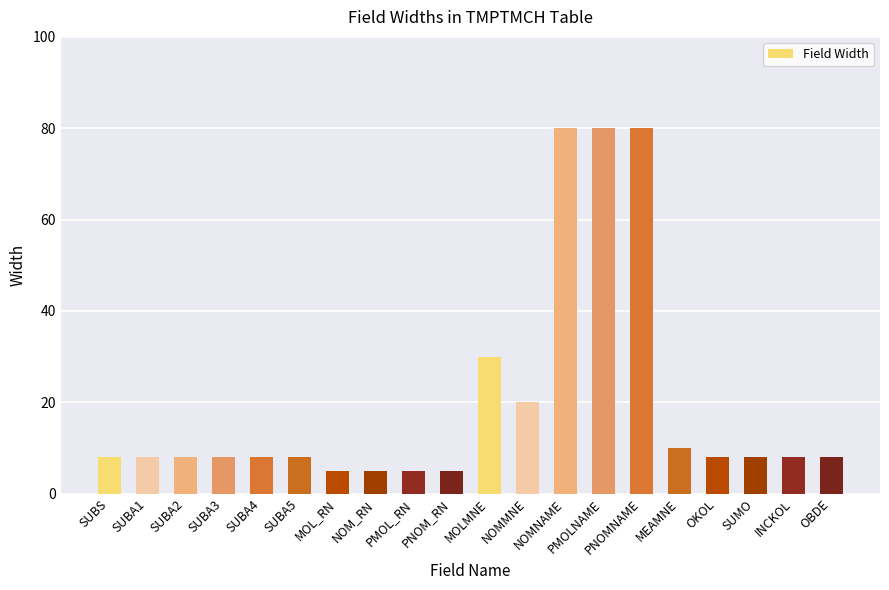

At which label is the value closest to 42?

MOLMNE